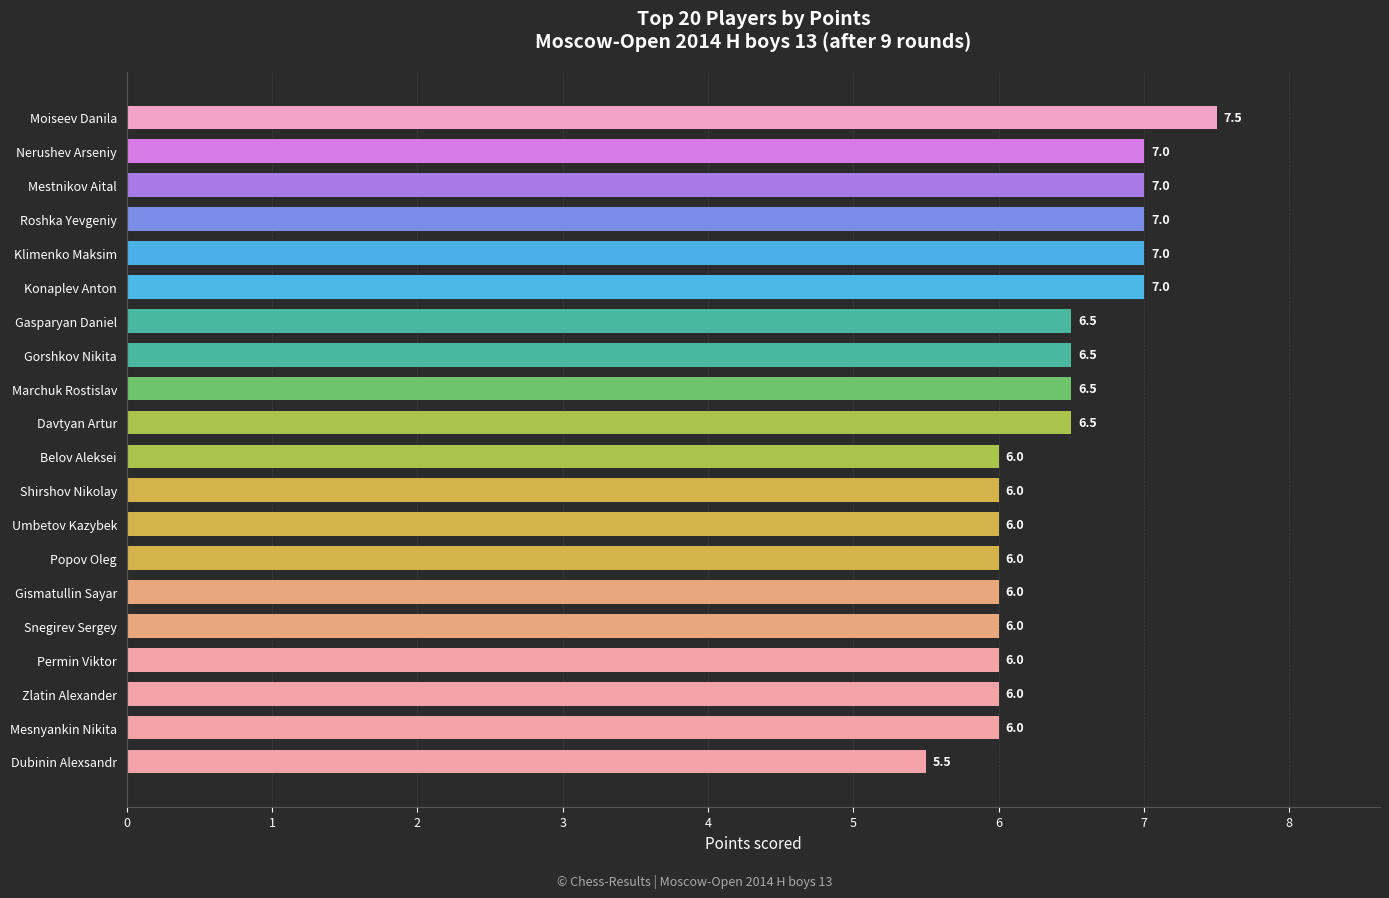

Which label corresponds to the largest value in the chart?

Moiseev Danila